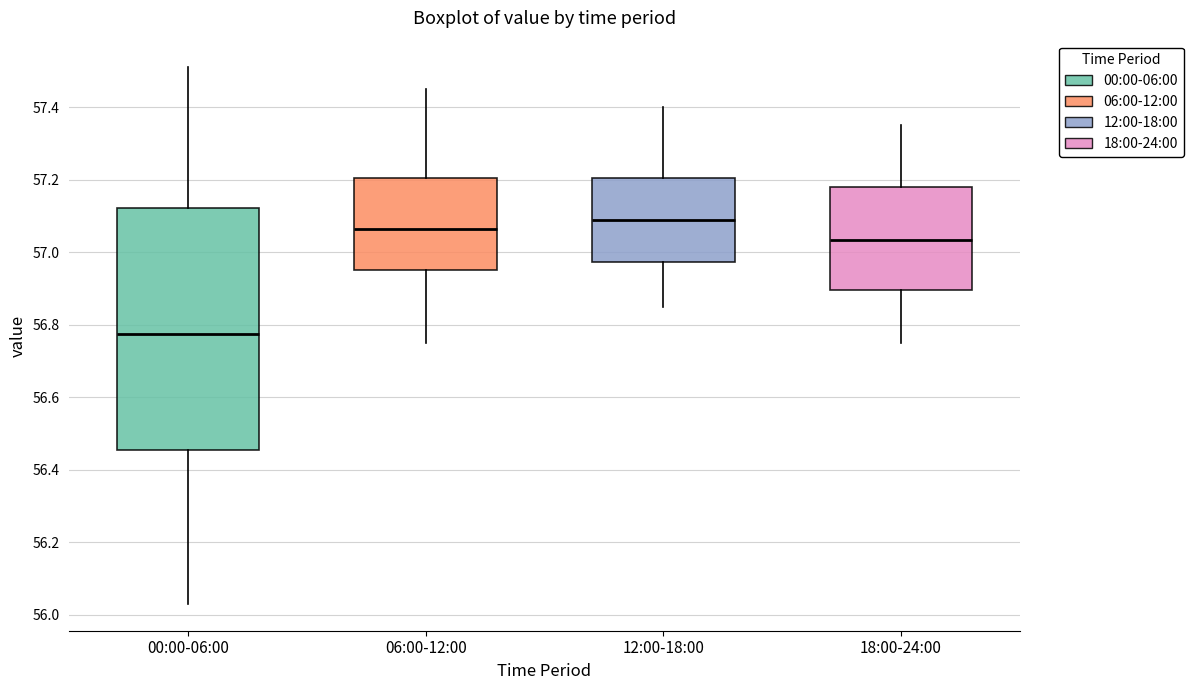

Comparing the boxes themselves (not the whiskers), which one is the tallest?

00:00-06:00